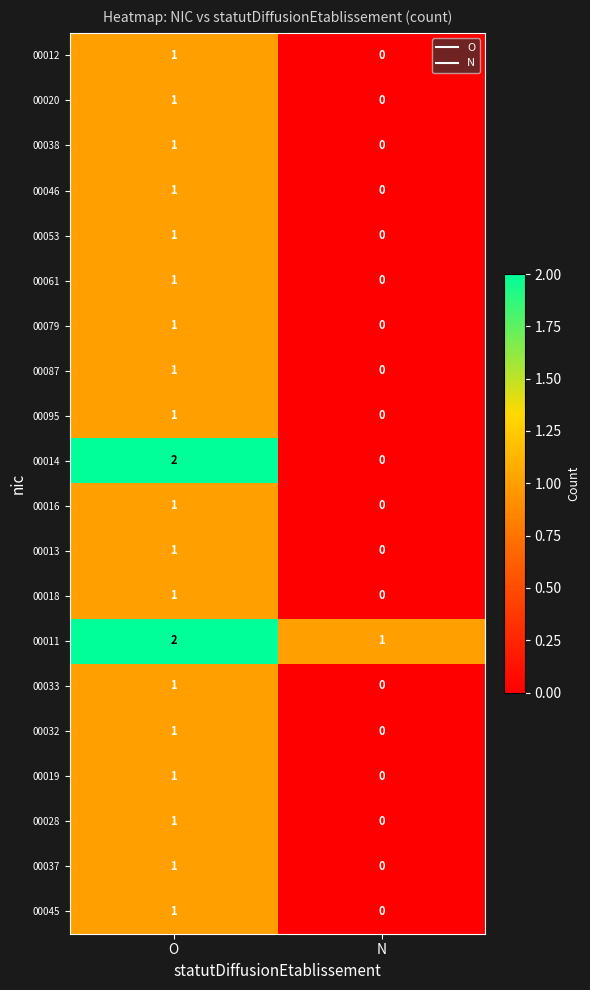

At which category is the sum across all series the highest?

O